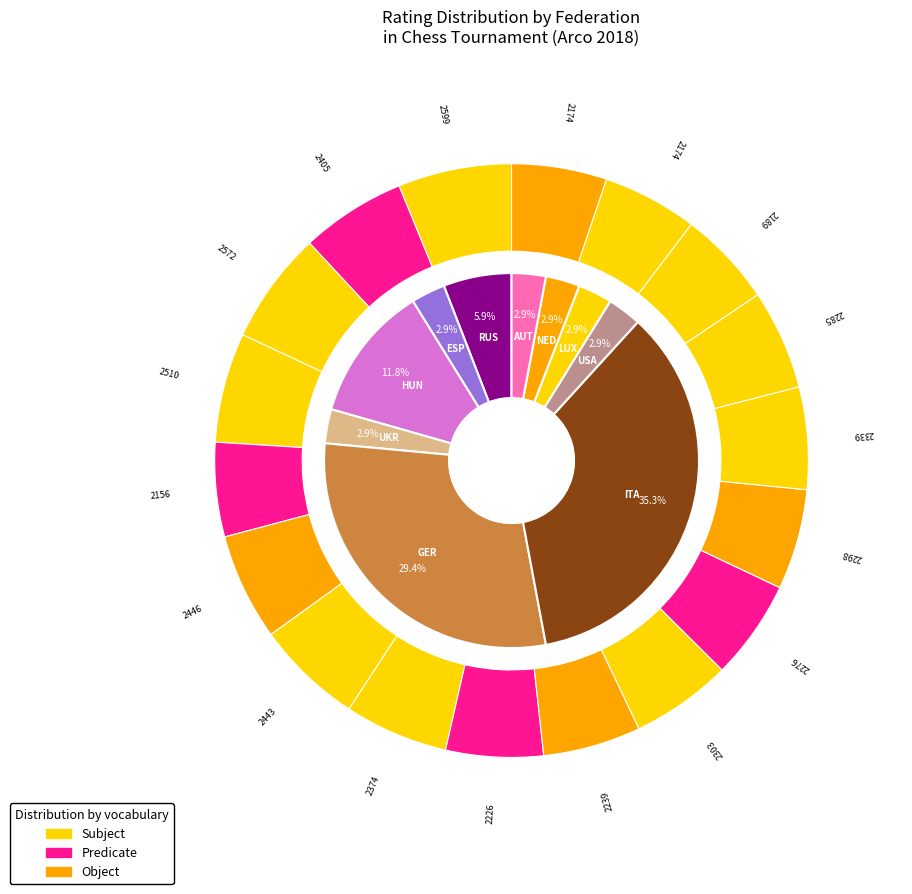

Which slice is the smallest?

ESP